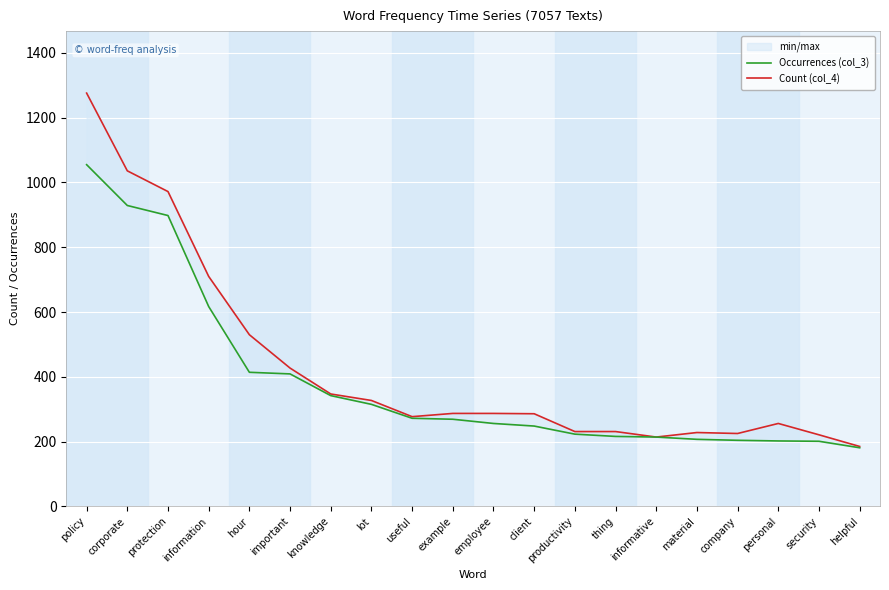

At which label does Count (col_4) first exceed 287?

policy